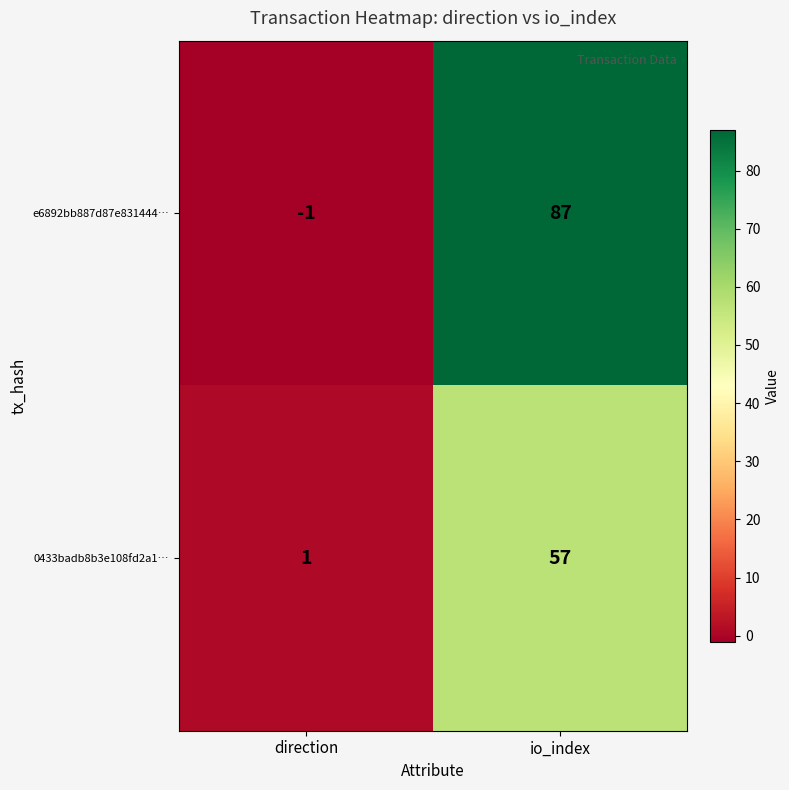

At which category does the chart reach its minimum across all series?

direction